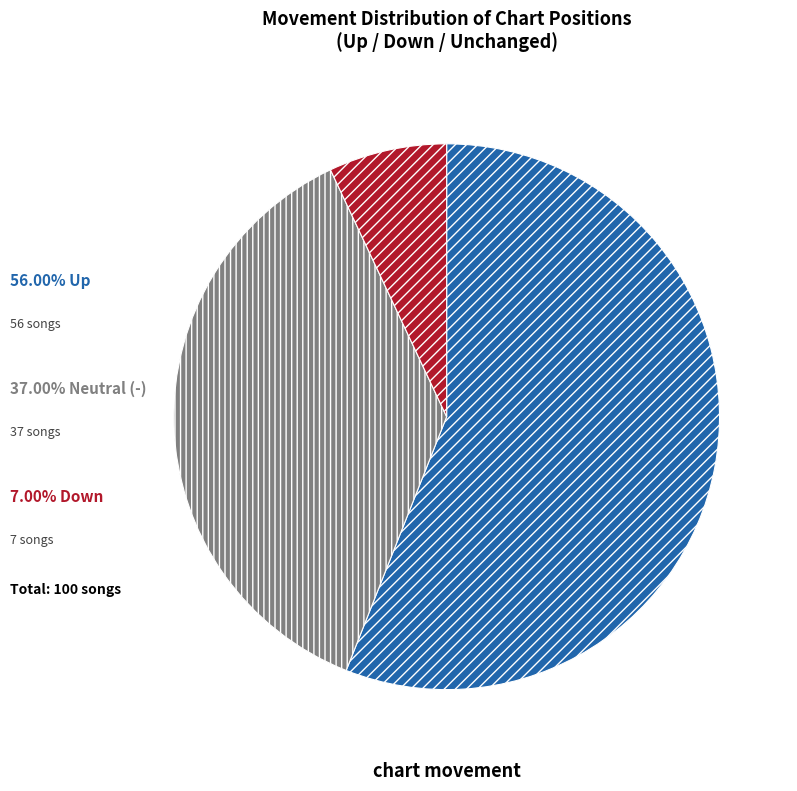

Count the number of slices in the pie.

3